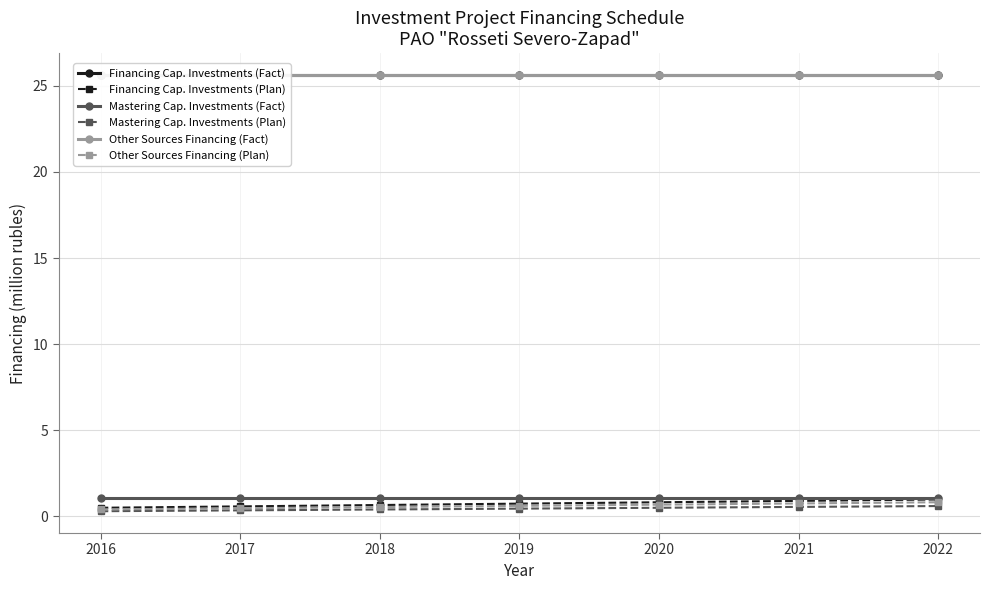

What is the greatest value displayed?

25.6